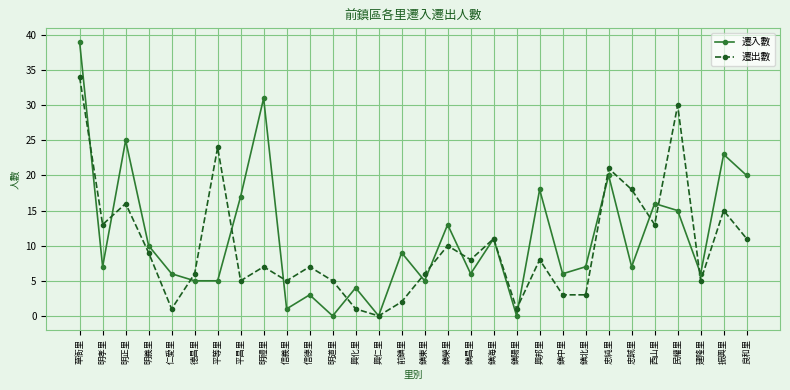

How many series are shown in this chart?

2